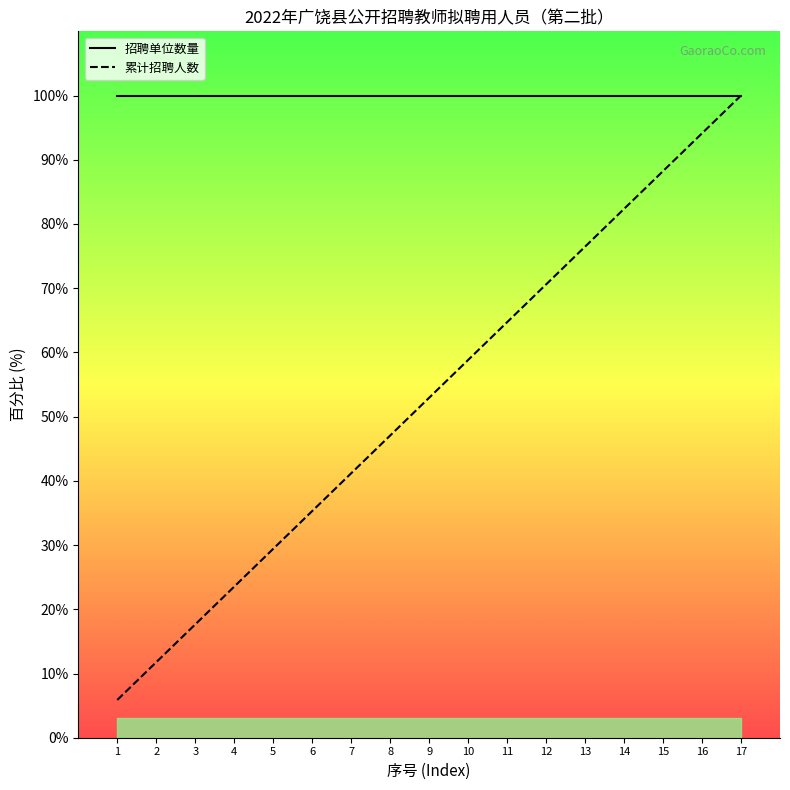

What is the smallest value displayed?

5.9